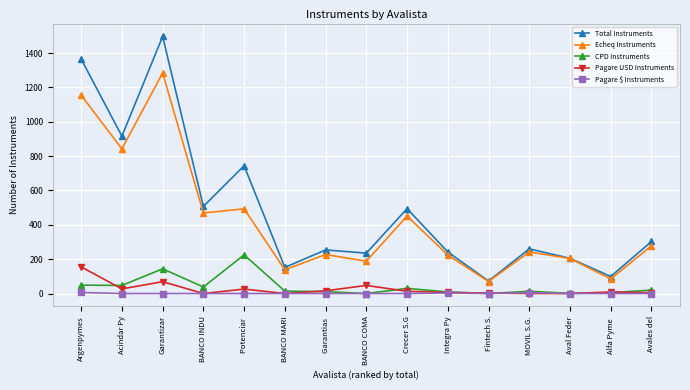

The CPD Instruments series shows -76 at Fintech S.. True or false?

False